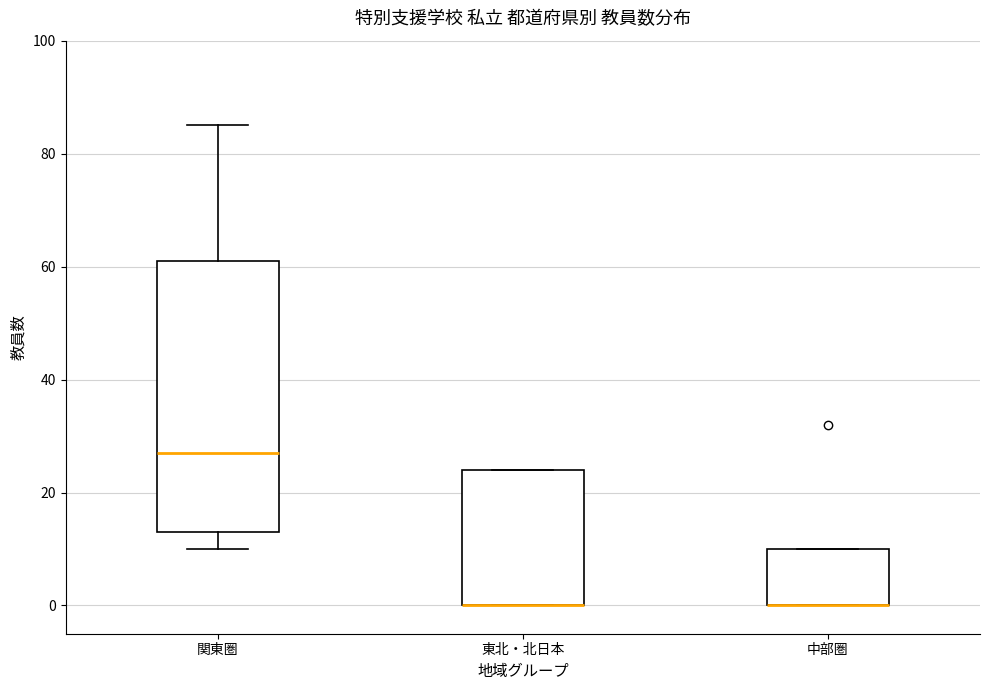

Where is the lower edge of the box for 中部圏 on the y-axis? The values are not printed on the chart, so give them approximately, as read against the axis.

0